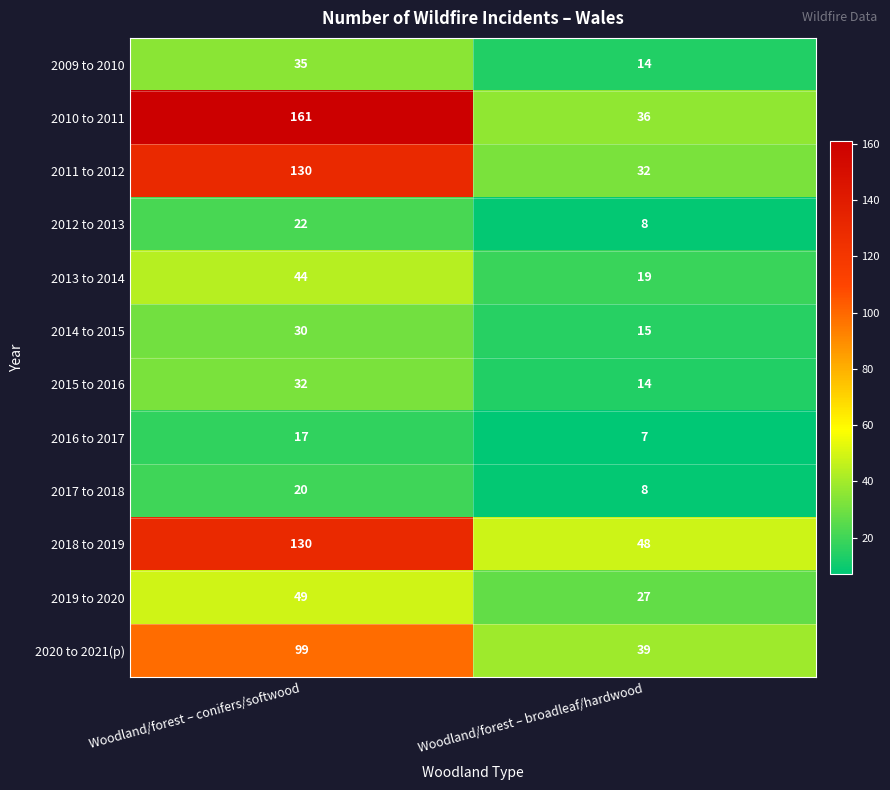

What is the greatest value displayed?

161